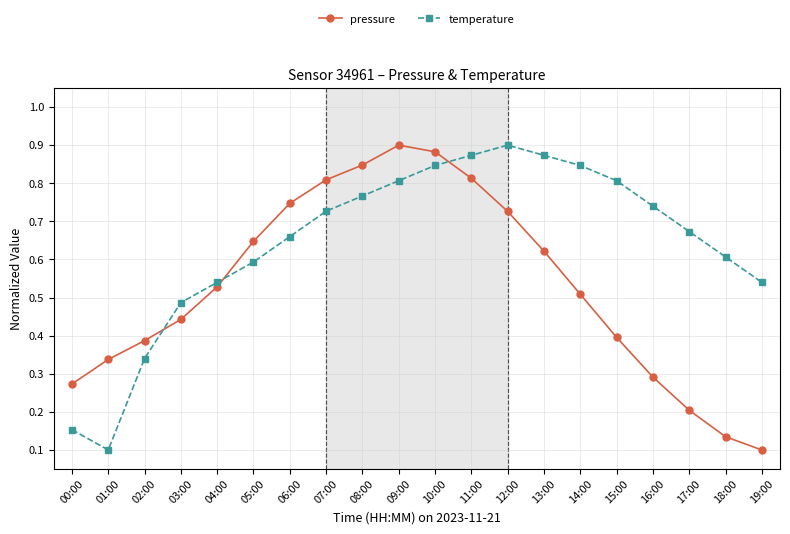

Is the value of pressure at 12:00 greater than the value of temperature at 04:00?

Yes